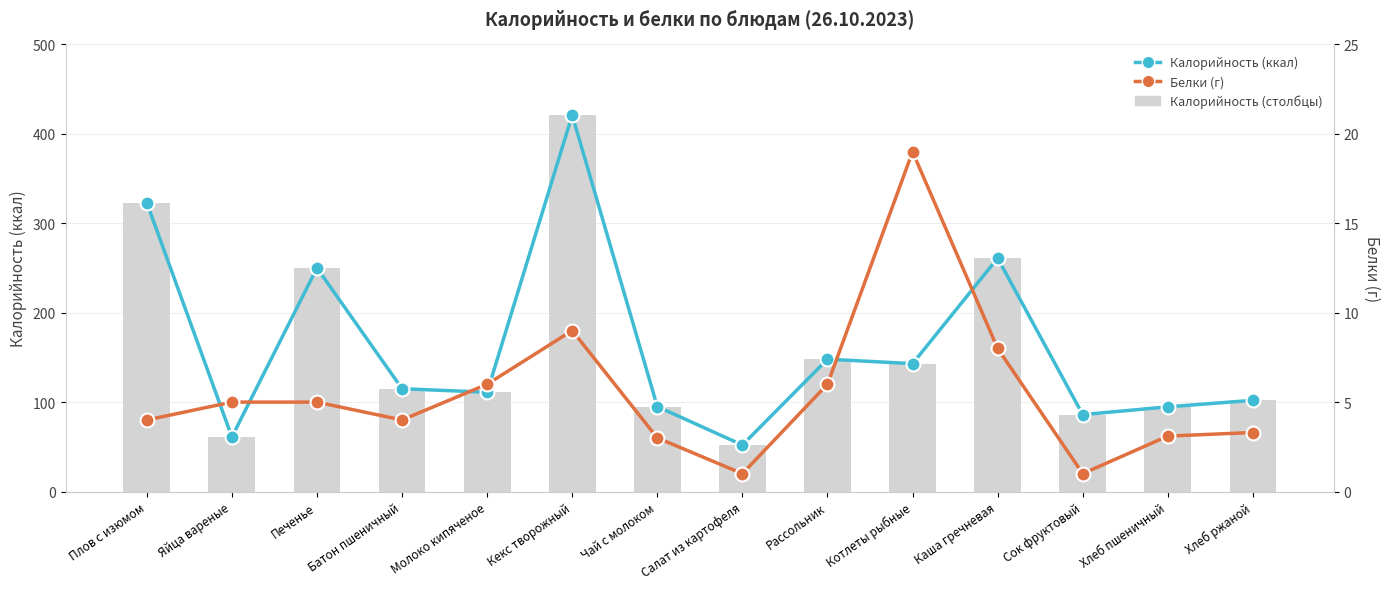

What is the minimum value shown in the chart?

1.0